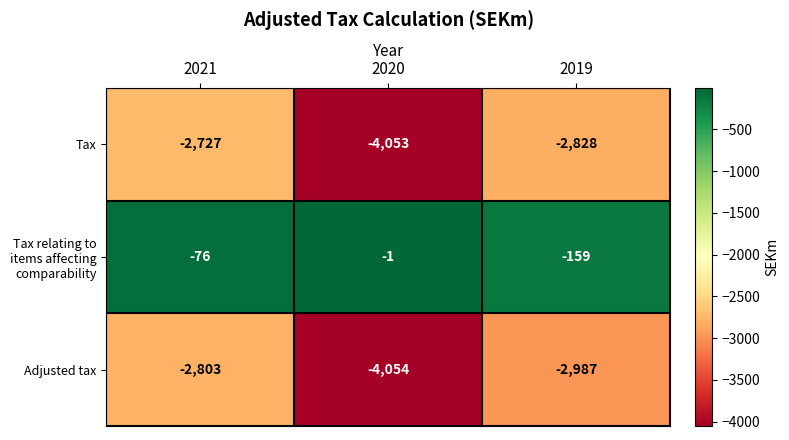

What is the sum of all Tax relating to items affecting comparability values?

-236